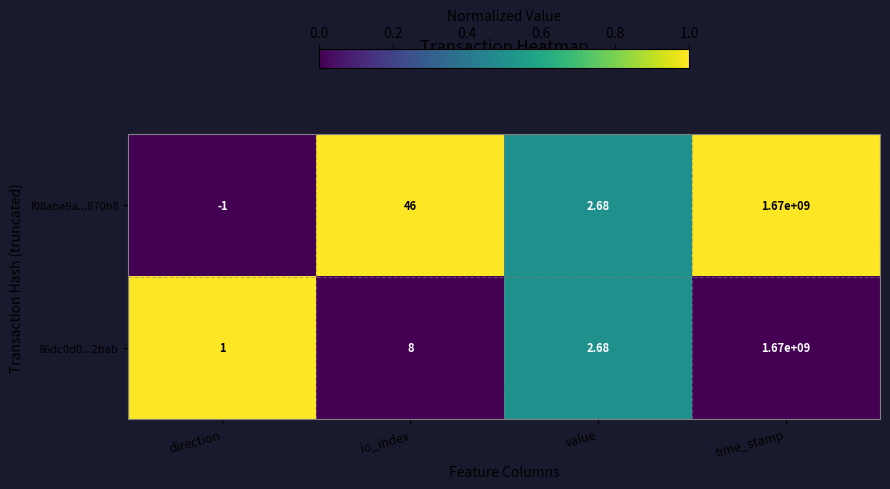

Which label corresponds to the smallest value in the chart?

direction